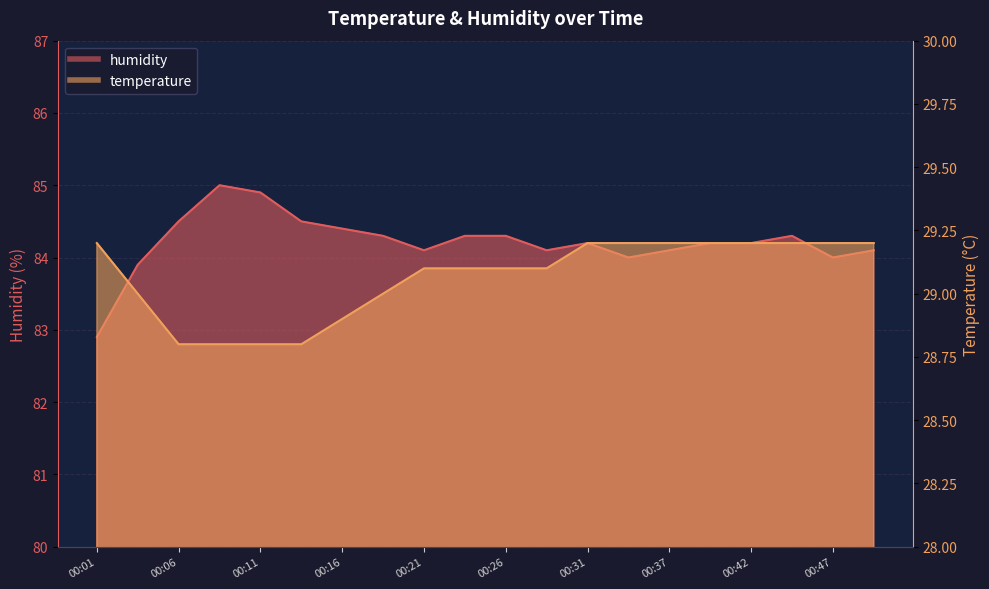

What is the value of the temperature point at the 19th from the left?

29.2